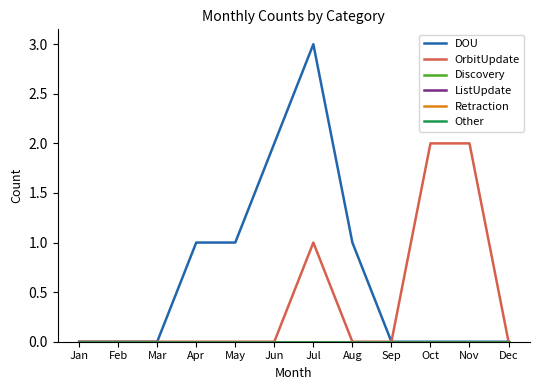

Which series has the largest range (max minus min)?

DOU